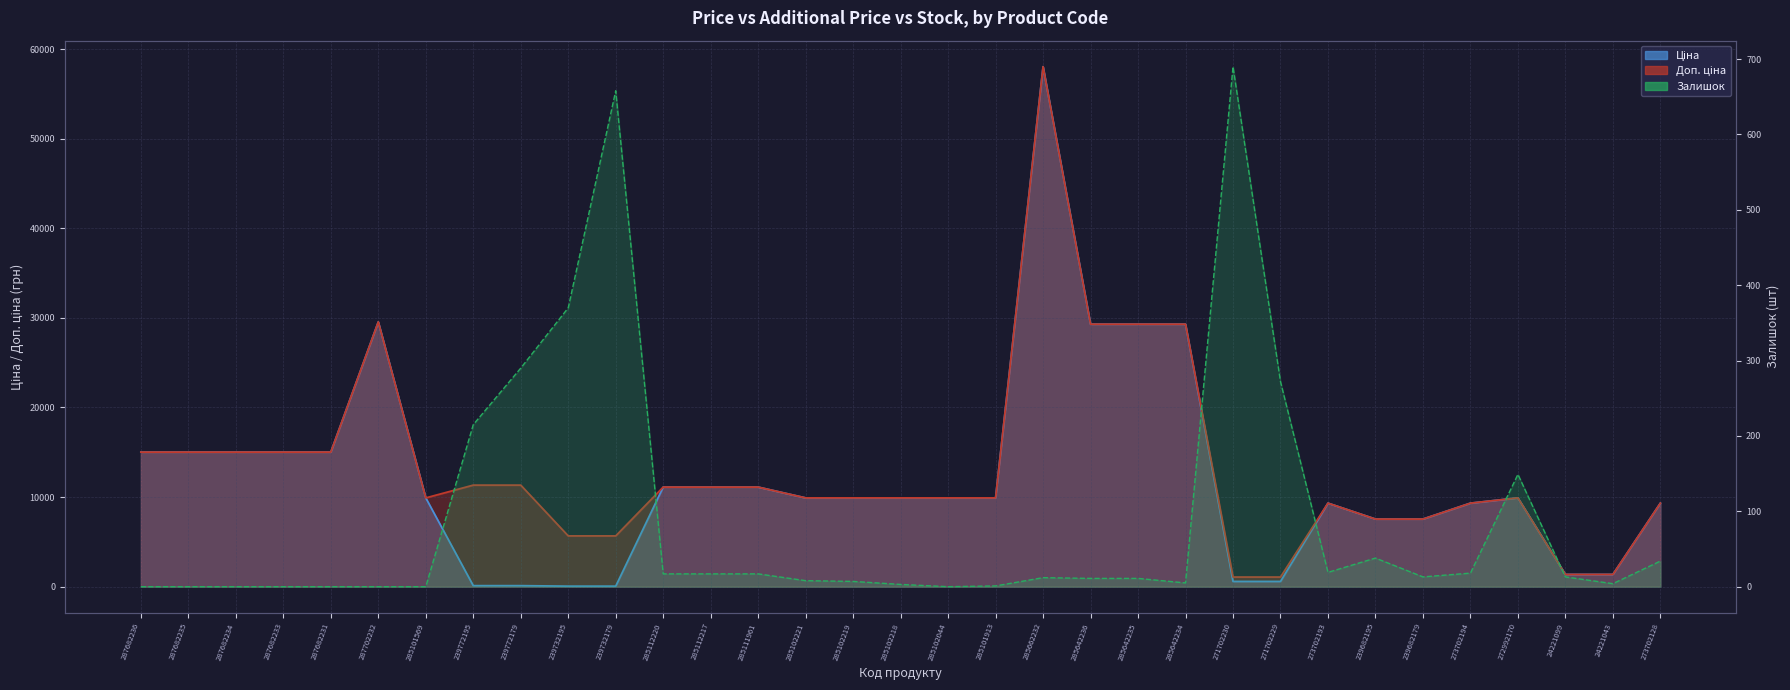

At which category does the chart reach its minimum across all series?

287682236